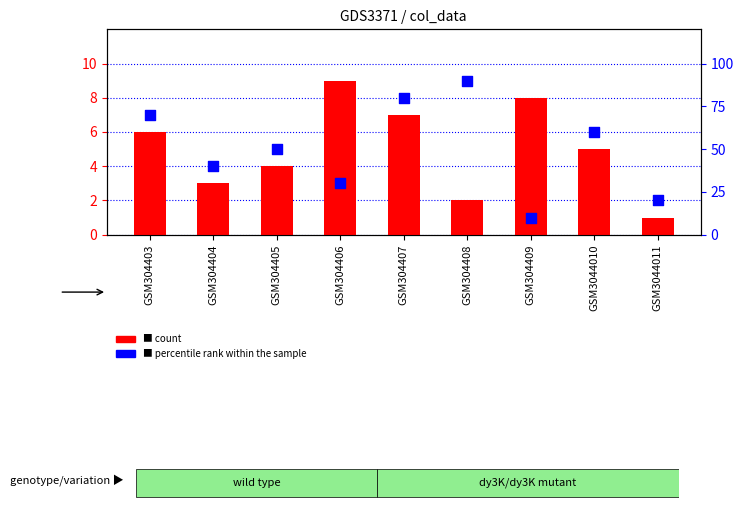

What are all the series names shown in the legend?

count, percentile rank within the sample